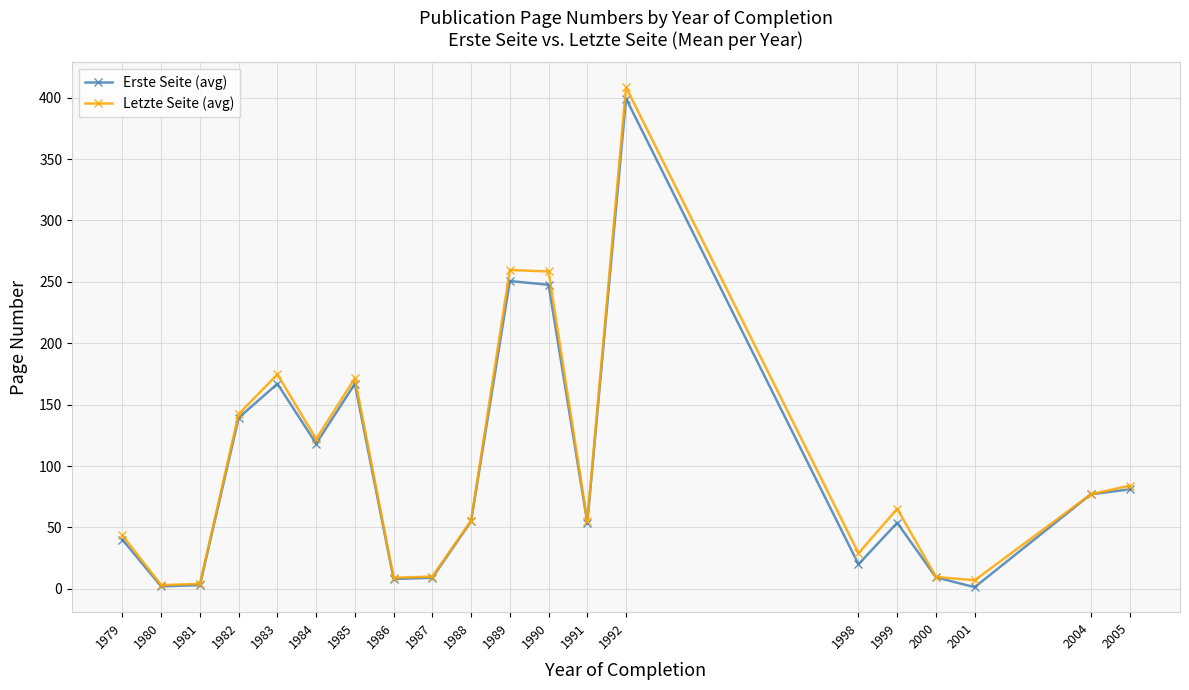

Which series has the largest total across all categories?

Letzte Seite (avg)